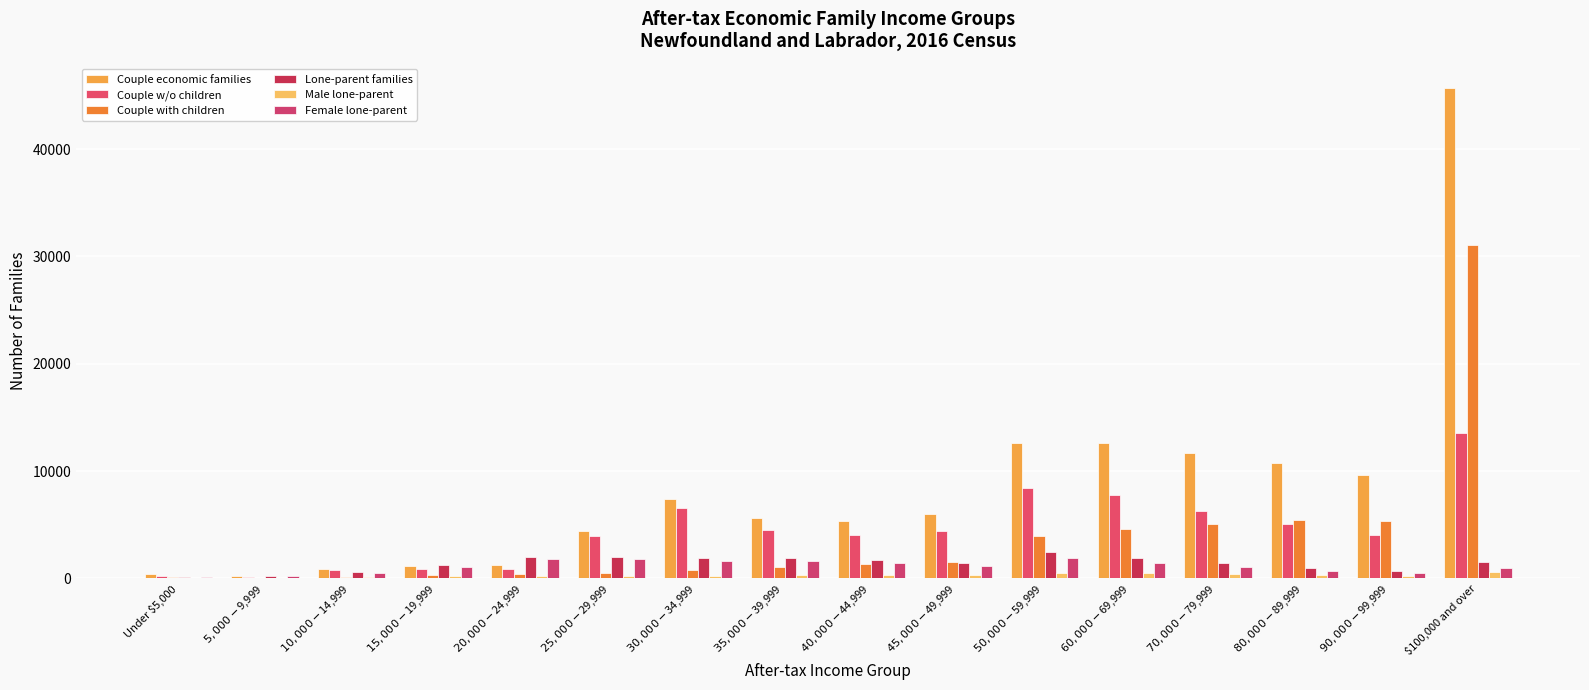

What position from the left is $80,000-$89,999?

14